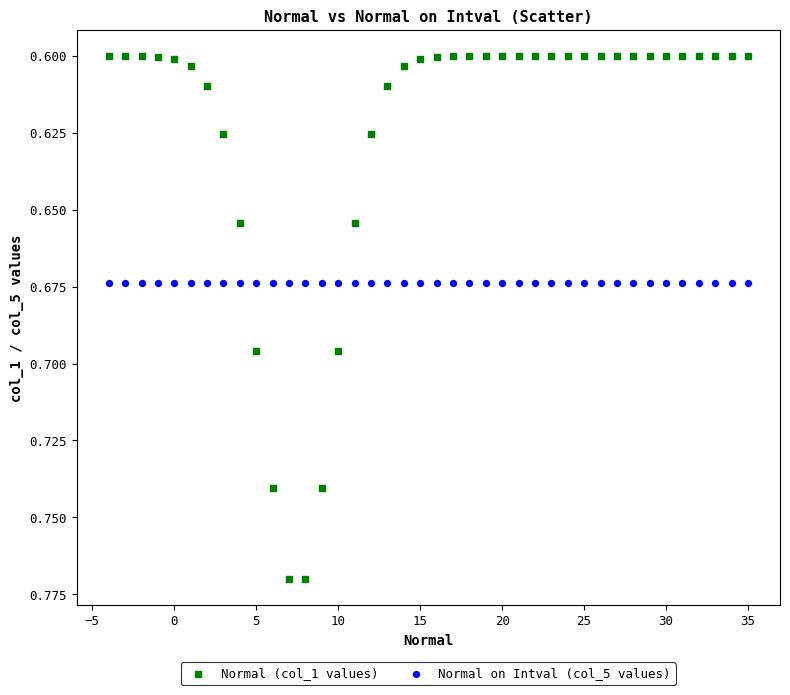

Which series contains the highest Y value?

Normal (col_1 values)